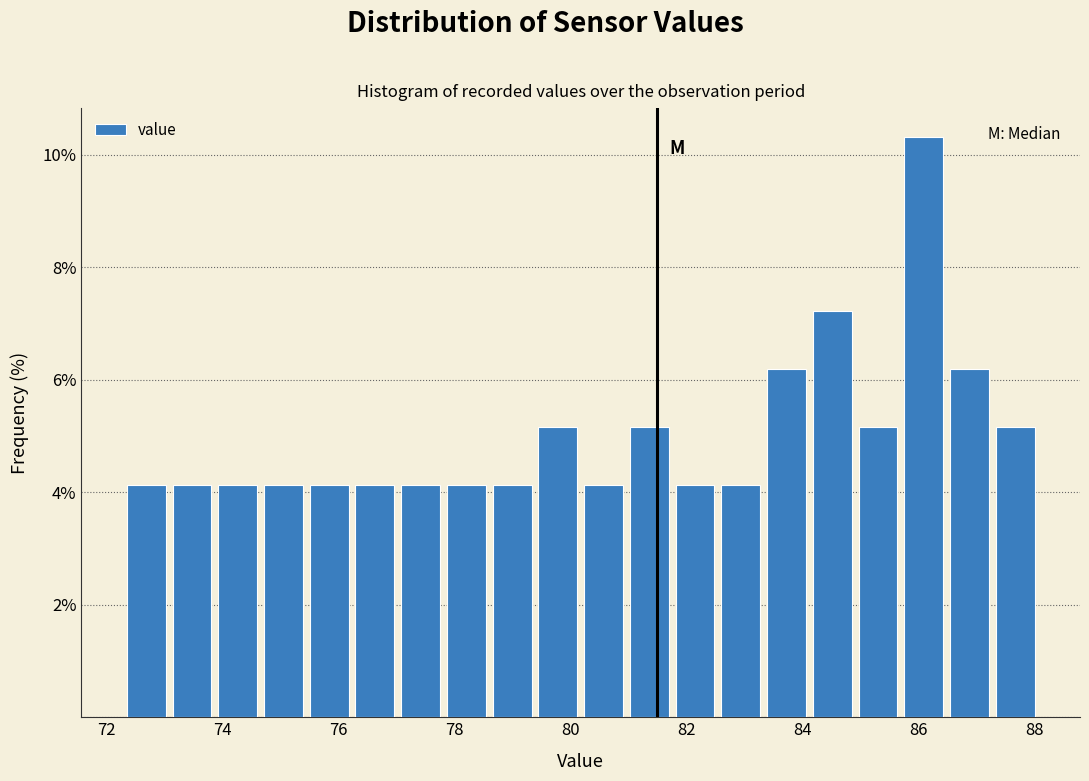

Around what value on the x-axis is the tallest bar? Give the approximate position of its centre, as read against the axis.

86.0